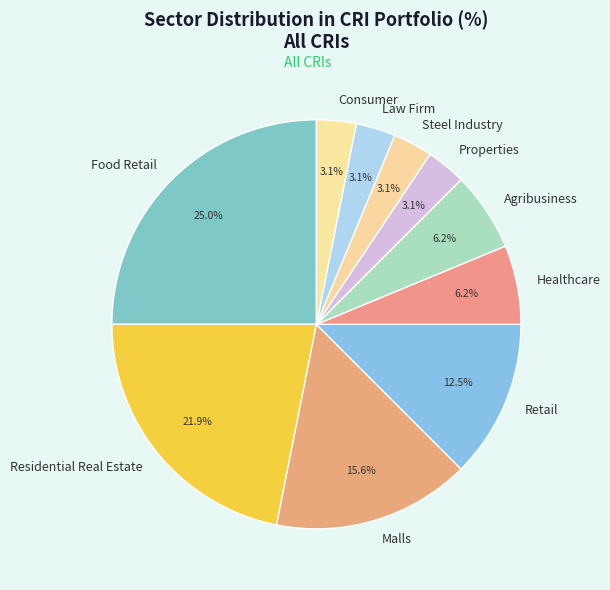

Combined, do Food Retail and Malls account for over 50%?

No